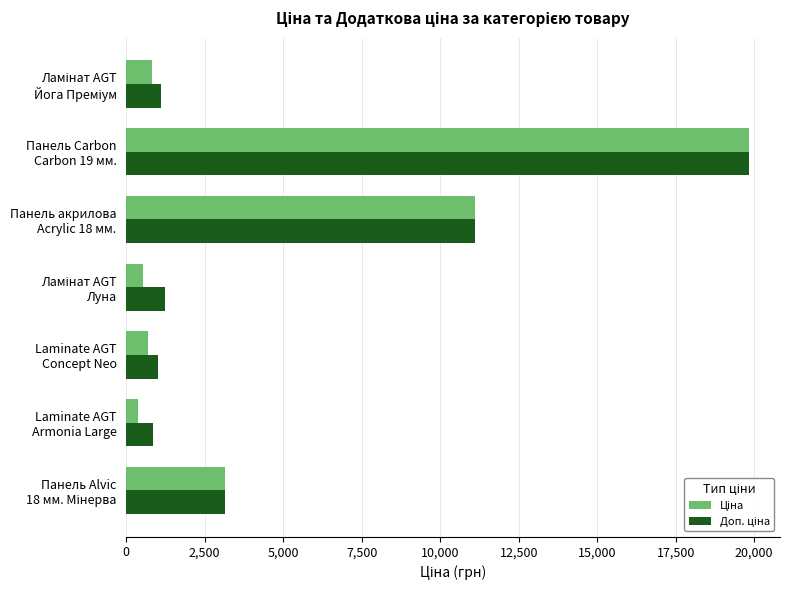

What is the smallest value displayed?

362.8